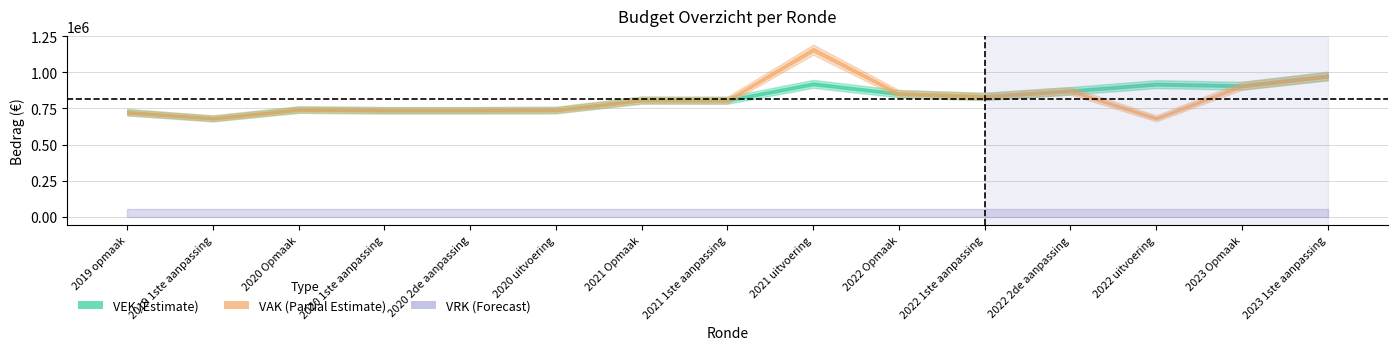

At 2021 Opmaak, list the series in order from largest to smallest.

VAK, VEK, VRK